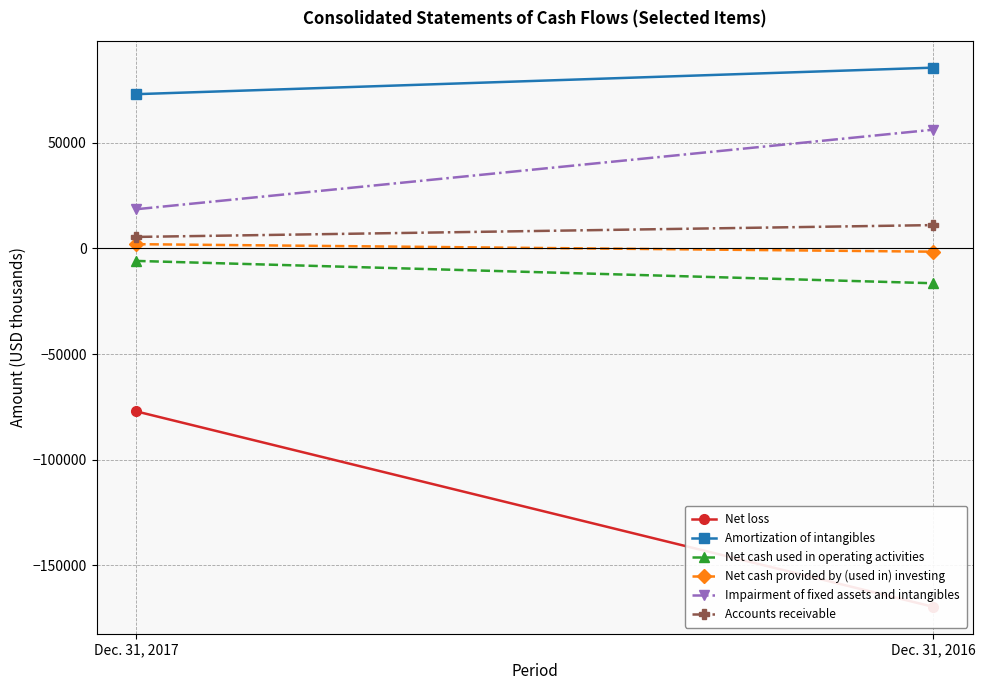

The value of Net cash used in operating activities at Dec. 31, 2017 is -5939. True or false?

True